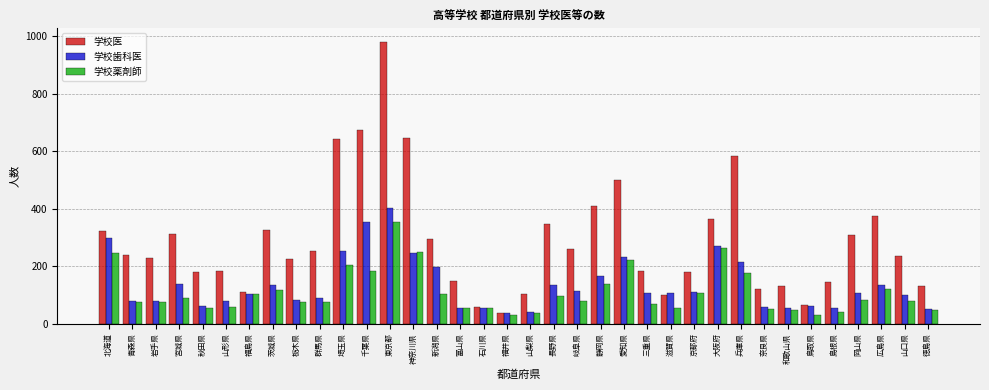

Rank the series by their maximum value, from lowest to highest.

学校薬剤師, 学校歯科医, 学校医